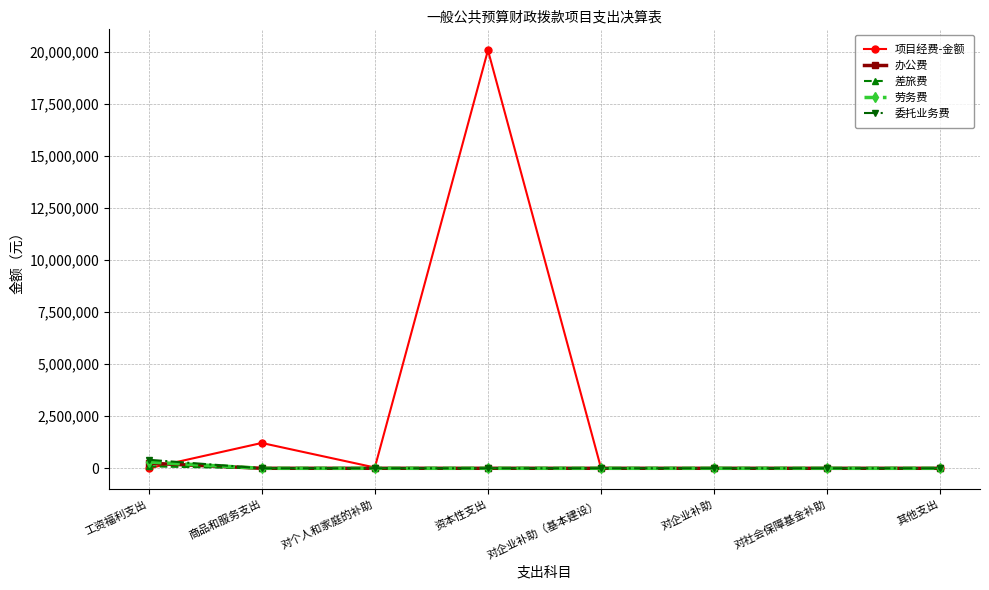

Is it true that 办公费 equals 0.0 at 对社会保障基金补助?

True